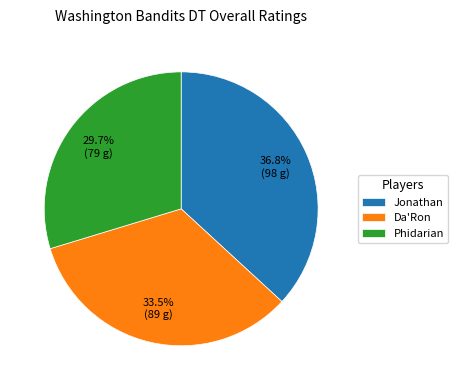

What percentage is the Phidarian slice, to the nearest percent?

30%